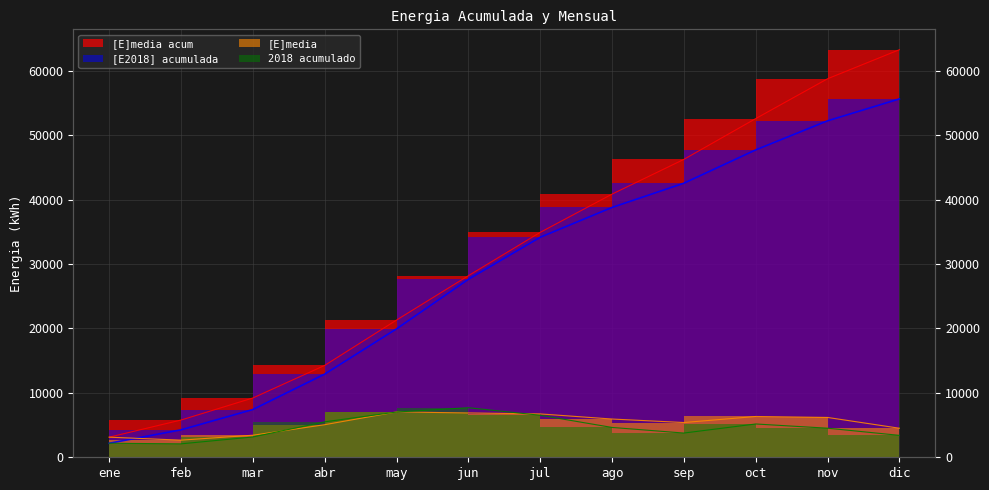

What is the difference between the second highest and second lowest values in the [E]media acum series?

52996.3